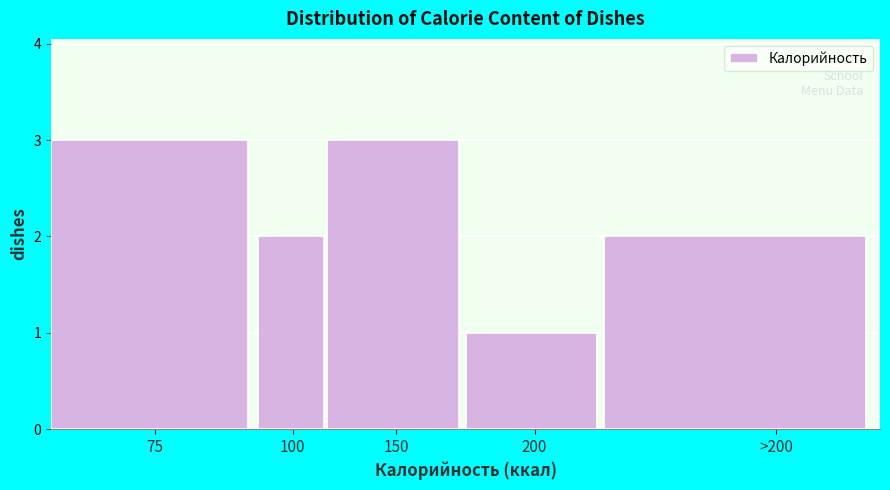

Reading right to left, list all the values displayed in this chart.

2	1	3	2	3